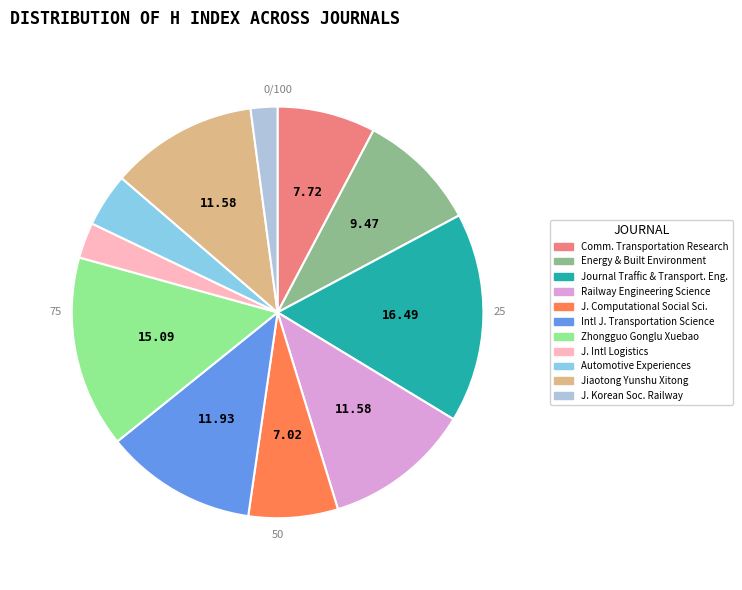

What is the smallest slice in the pie chart?

J. Korean Soc. Railway